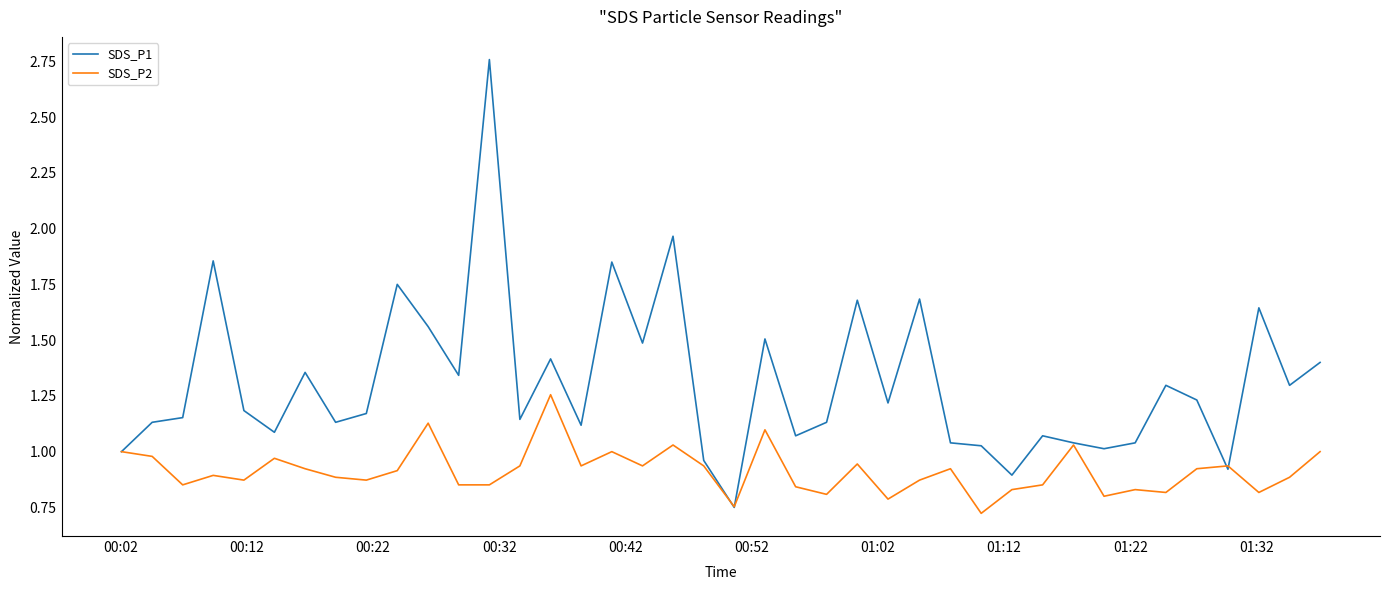

Which series has the widest spread of values?

SDS_P1